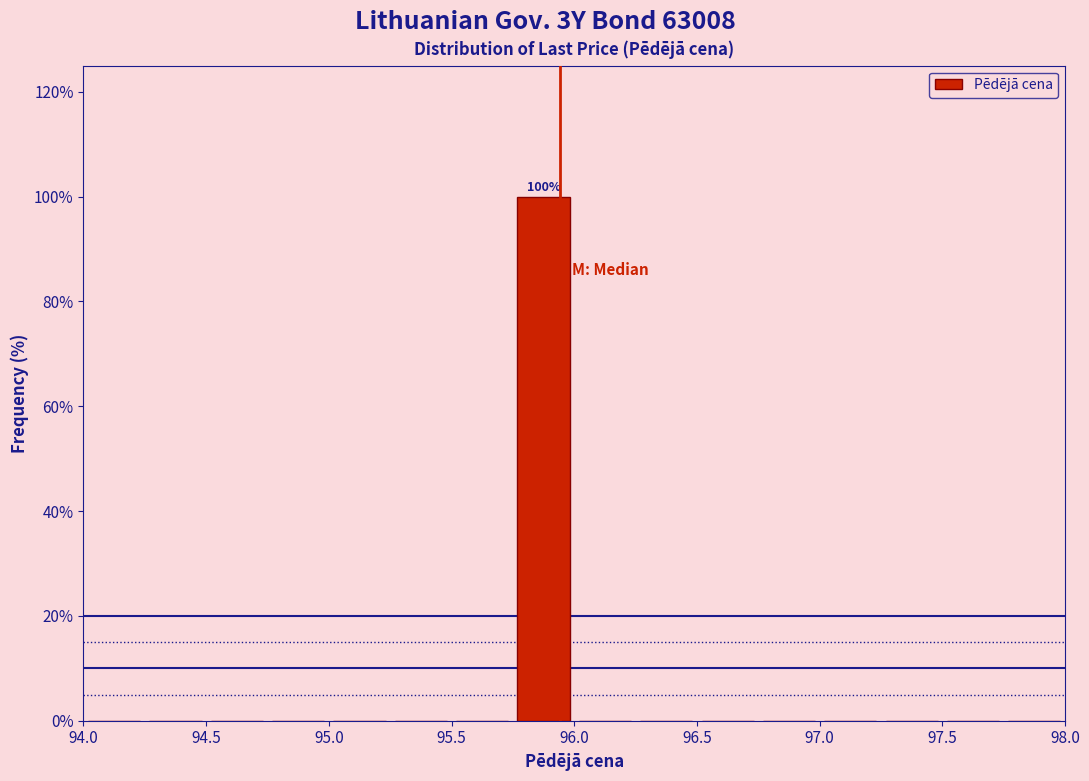

Over which range of the x-axis is the bar tallest?

95.75 to 96.00